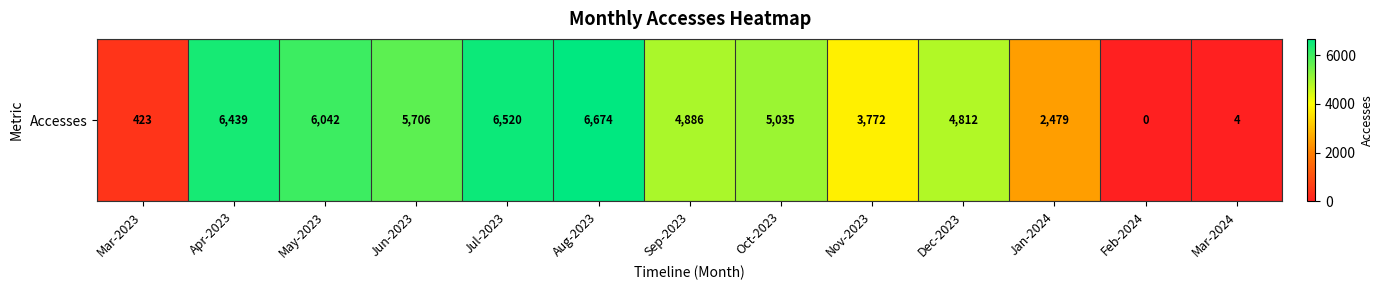

What is the sum of the values at Mar-2024 and Aug-2023?

6678